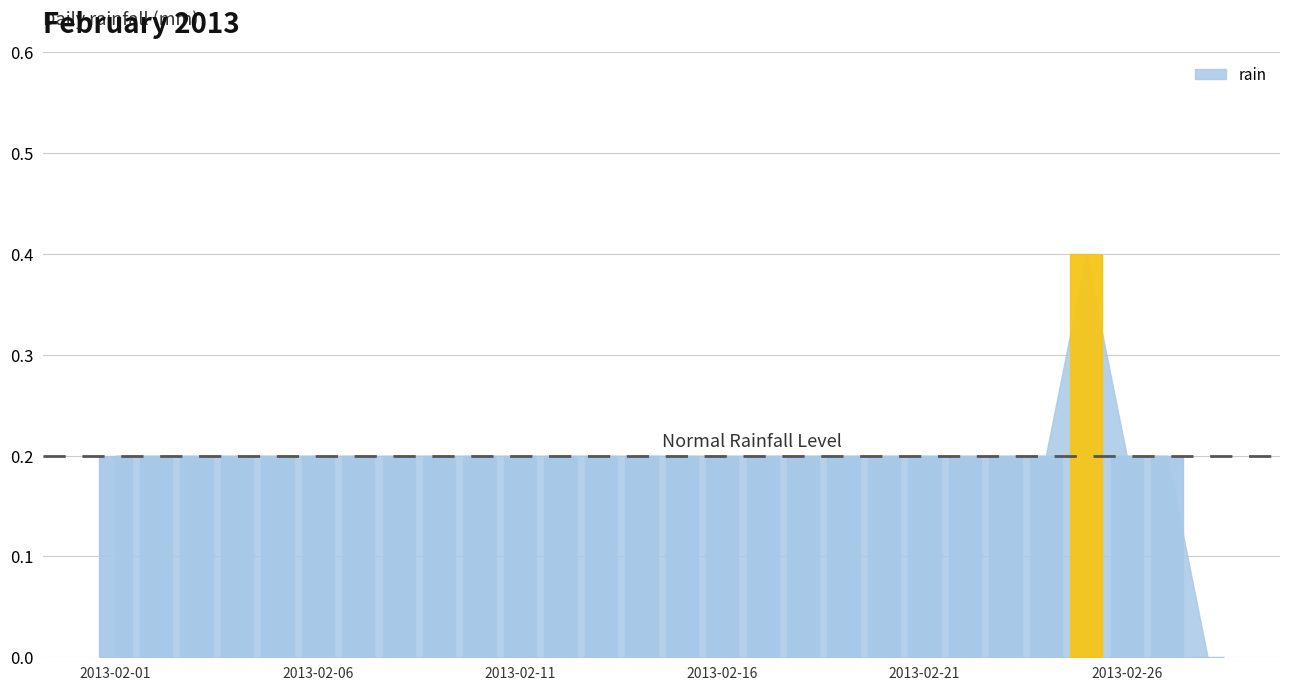

Reading right to left, list all the values displayed in this chart.

0.0	0.2	0.2	0.4	0.2	0.2	0.2	0.2	0.2	0.2	0.2	0.2	0.2	0.2	0.2	0.2	0.2	0.2	0.2	0.2	0.2	0.2	0.2	0.2	0.2	0.2	0.2	0.2